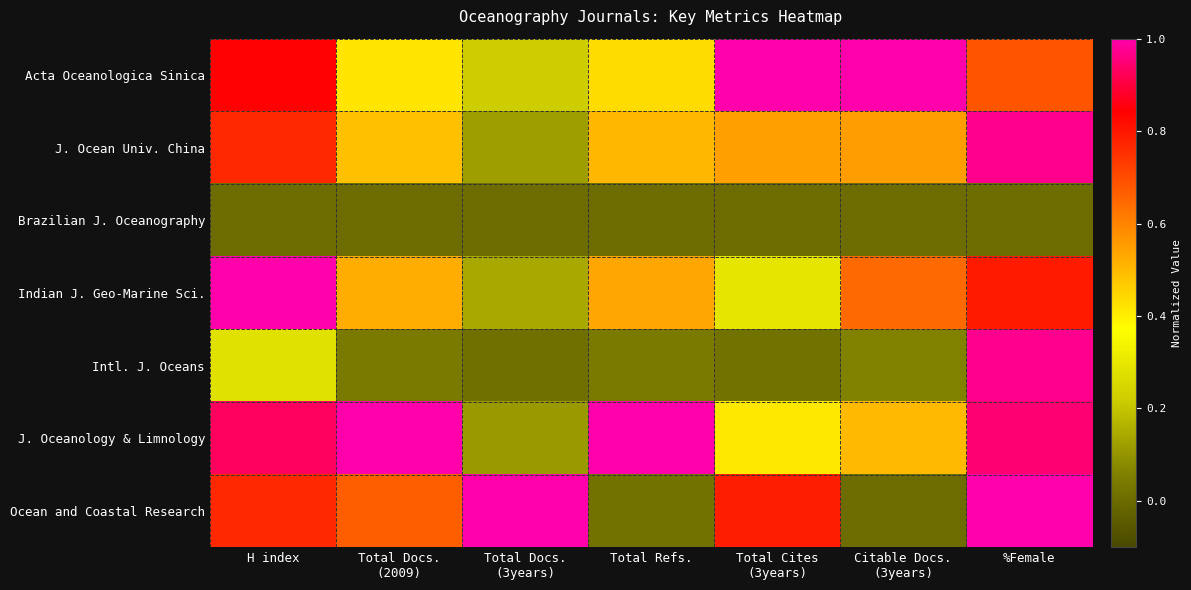

At how many categories does at least one series exceed 0?

7